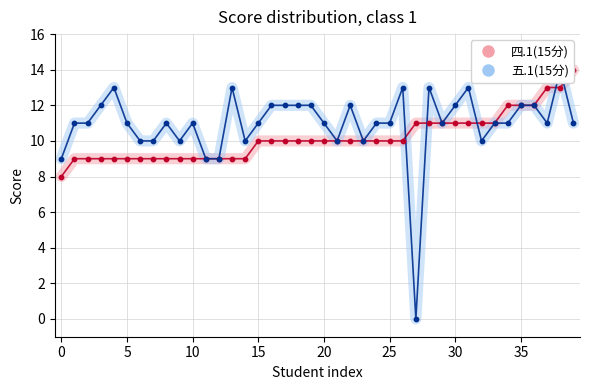

What are all the series names shown in the legend?

四.1(15分), 五.1(15分)